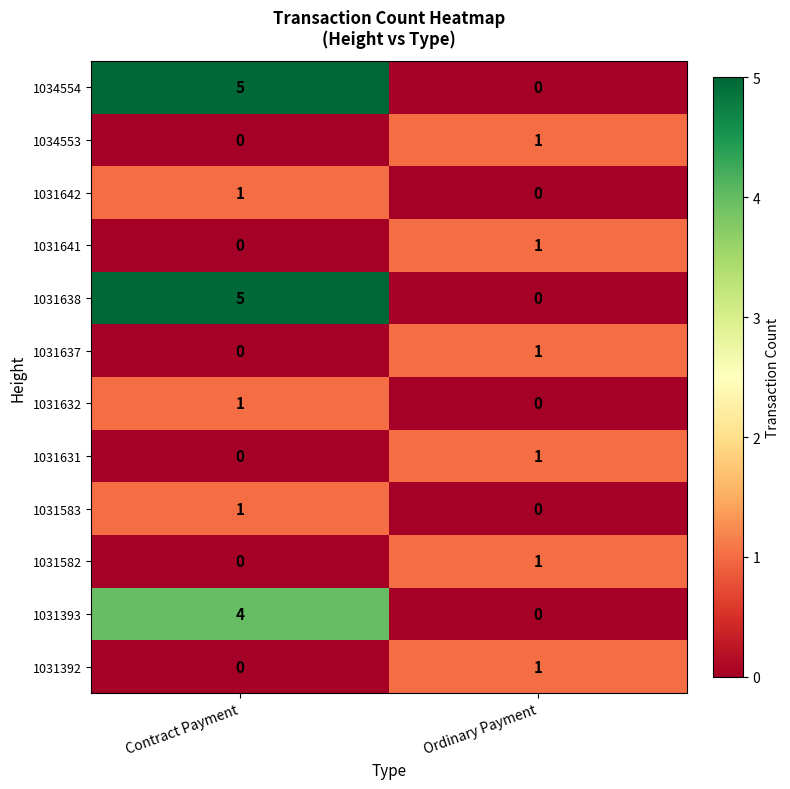

What is the spread (max minus min) of values at Contract Payment?

5